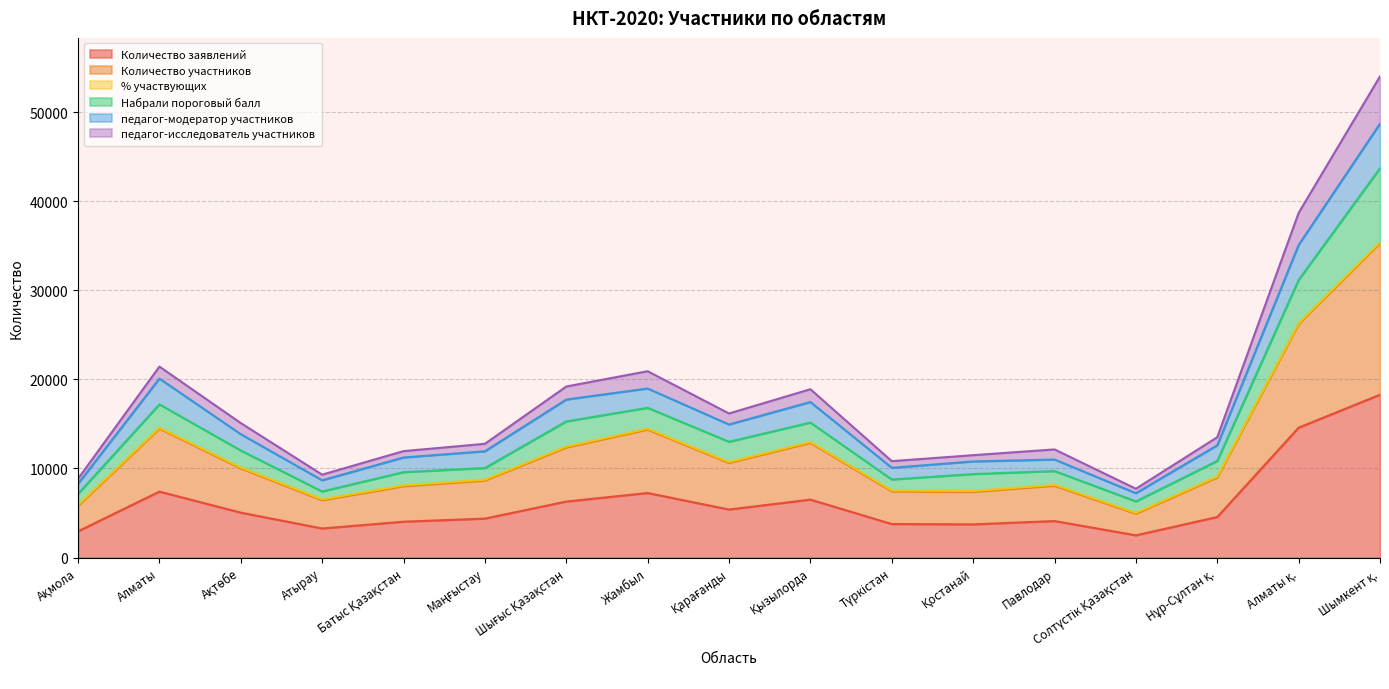

What is the maximum value for Количество заявлений?

18276.0